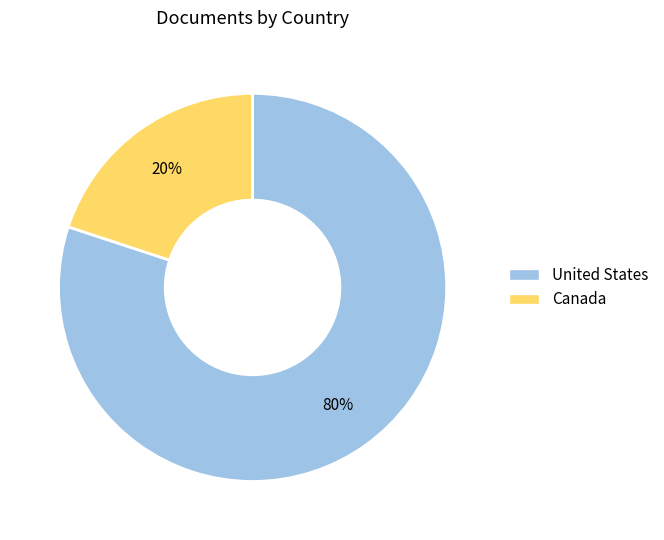

Do Canada and United States together represent more than half of the pie?

Yes